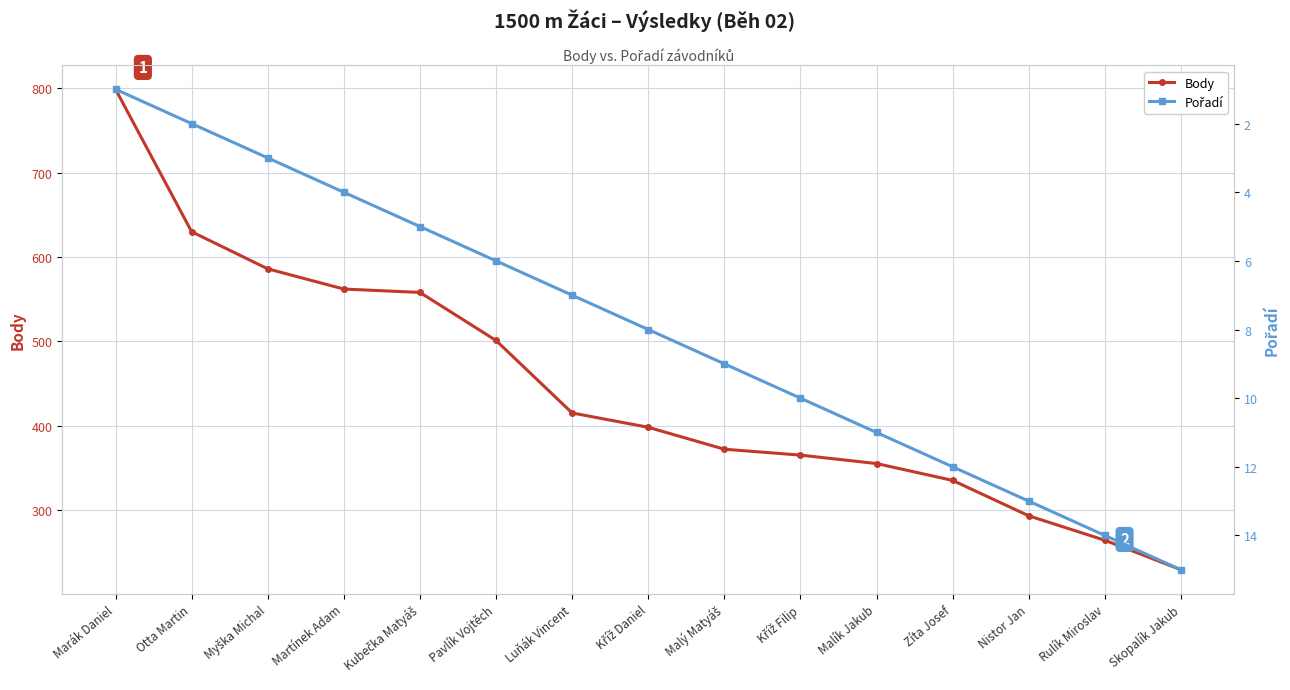

Between Otta Martin and Pavlík Vojtěch, which series saw the biggest shift?

Body